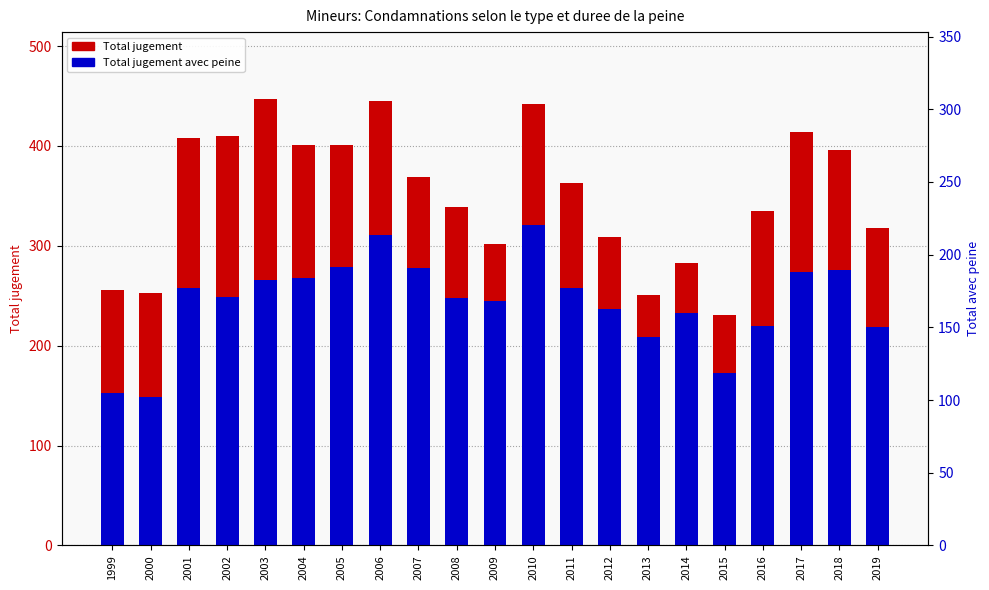

Which has a higher value, 2004 or 2018?

2004